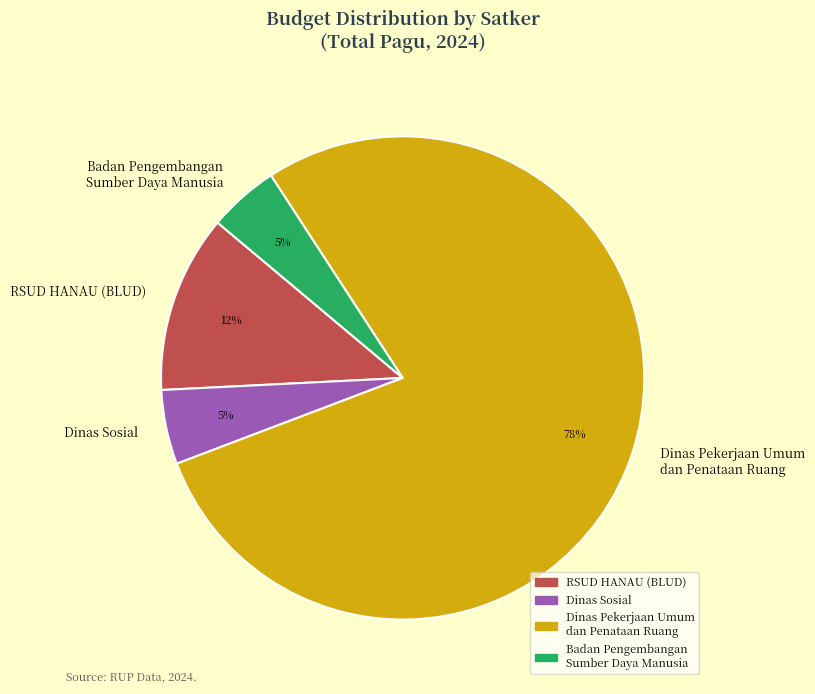

What is the largest slice in the pie chart?

Dinas Pekerjaan Umum dan Penataan Ruang